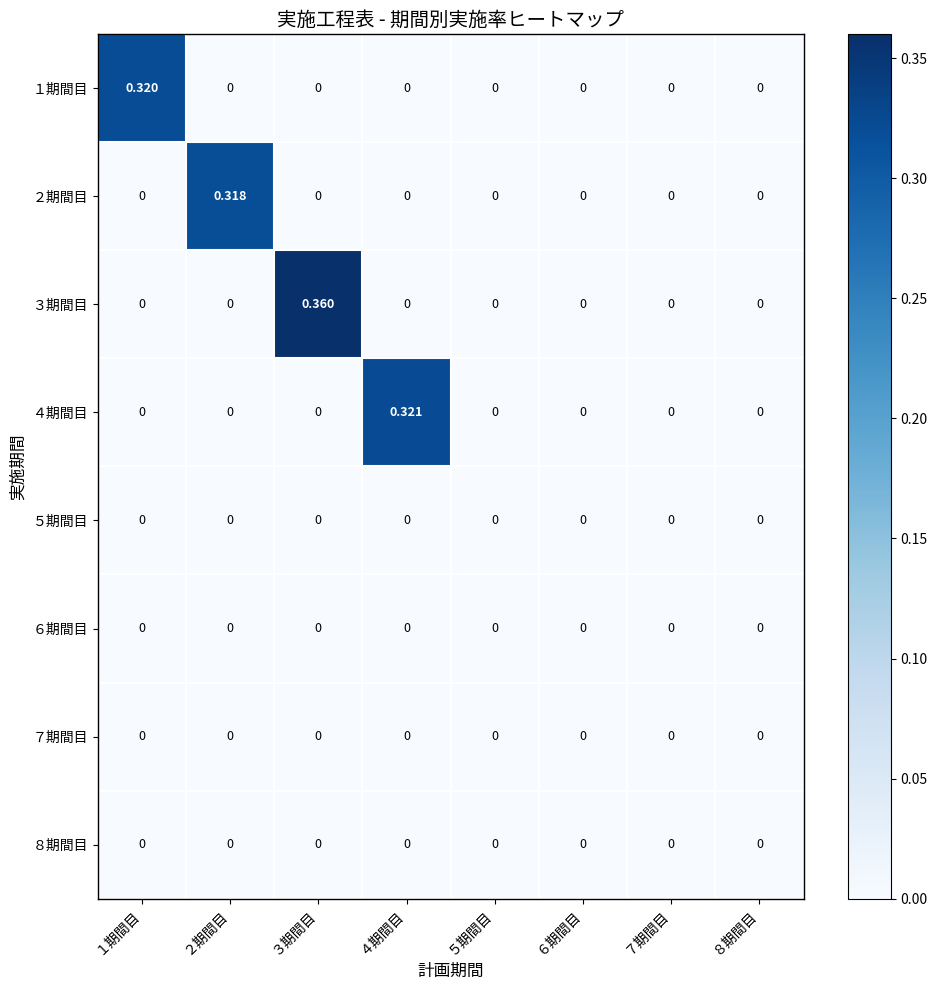

Count the number of categories in the chart.

8